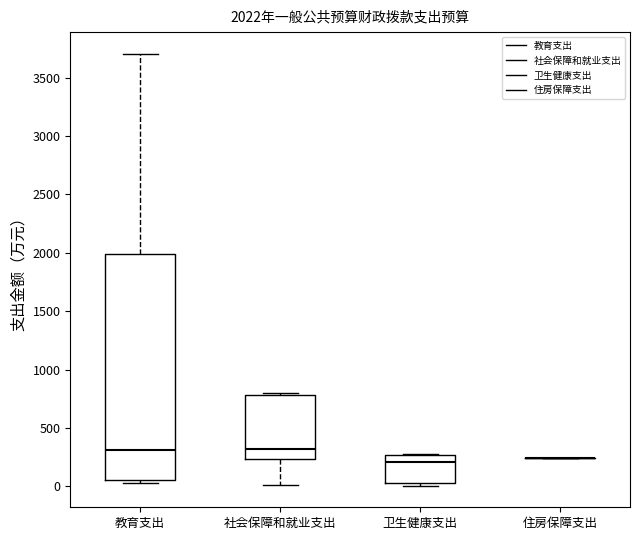

Comparing the boxes themselves (not the whiskers), which one is the tallest?

教育支出